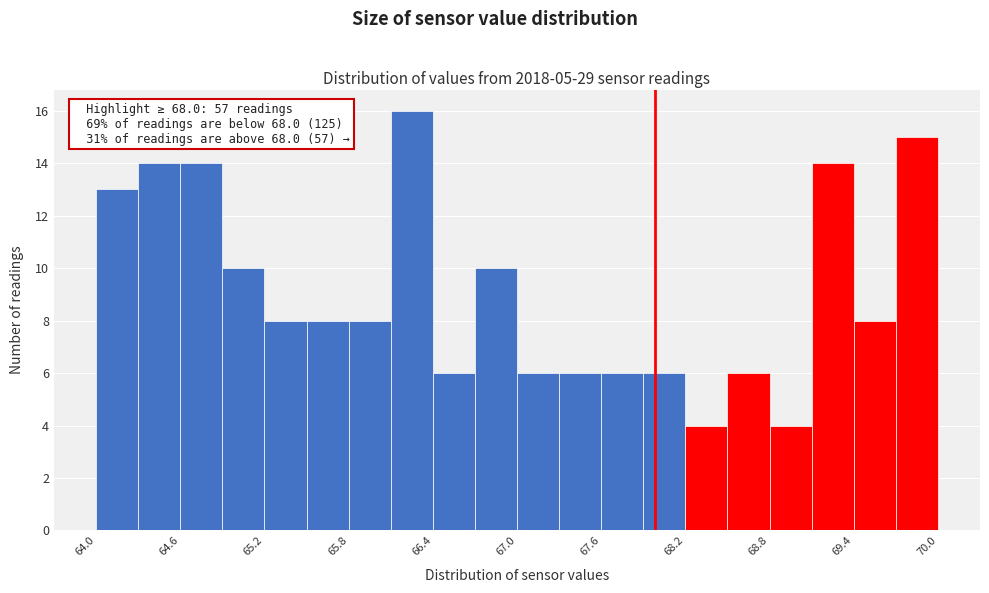

Around what value on the x-axis is the tallest bar? Give the approximate position of its centre, as read against the axis.

66.3